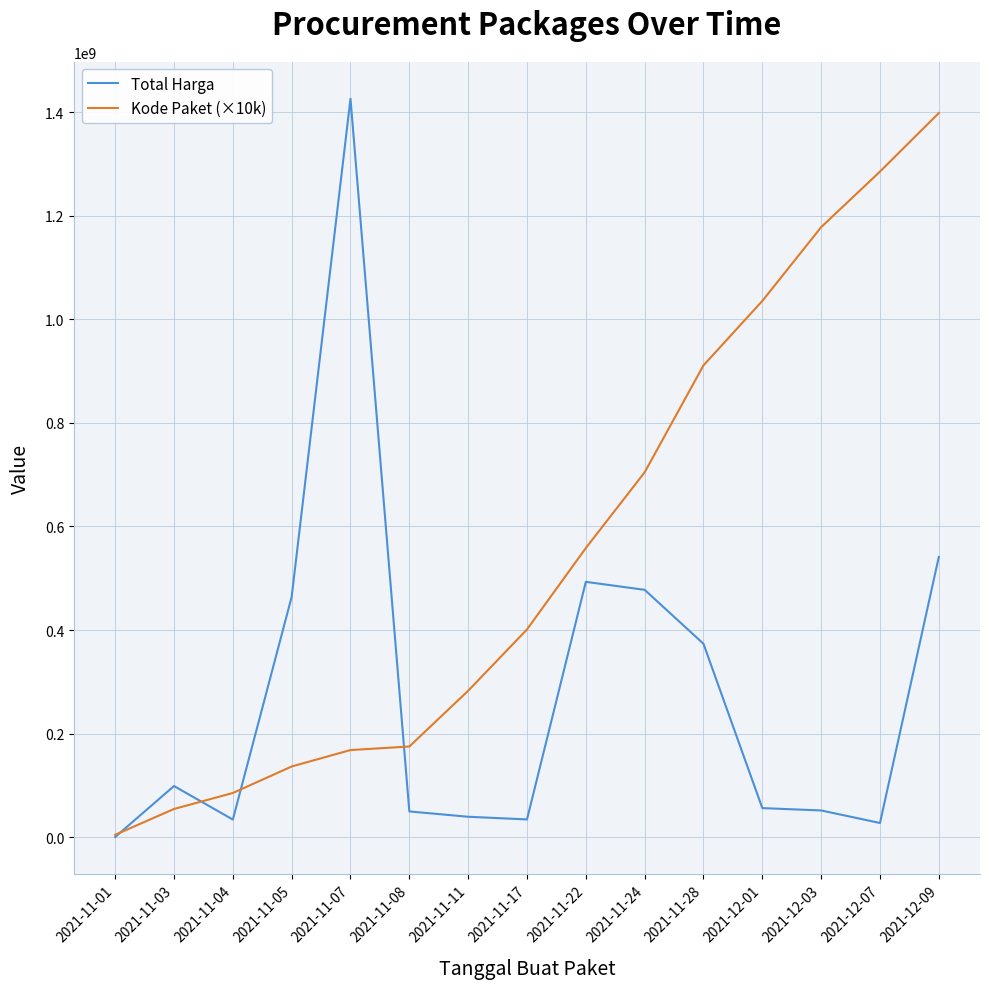

What is the total value across all series at 2021-11-05?

600522100